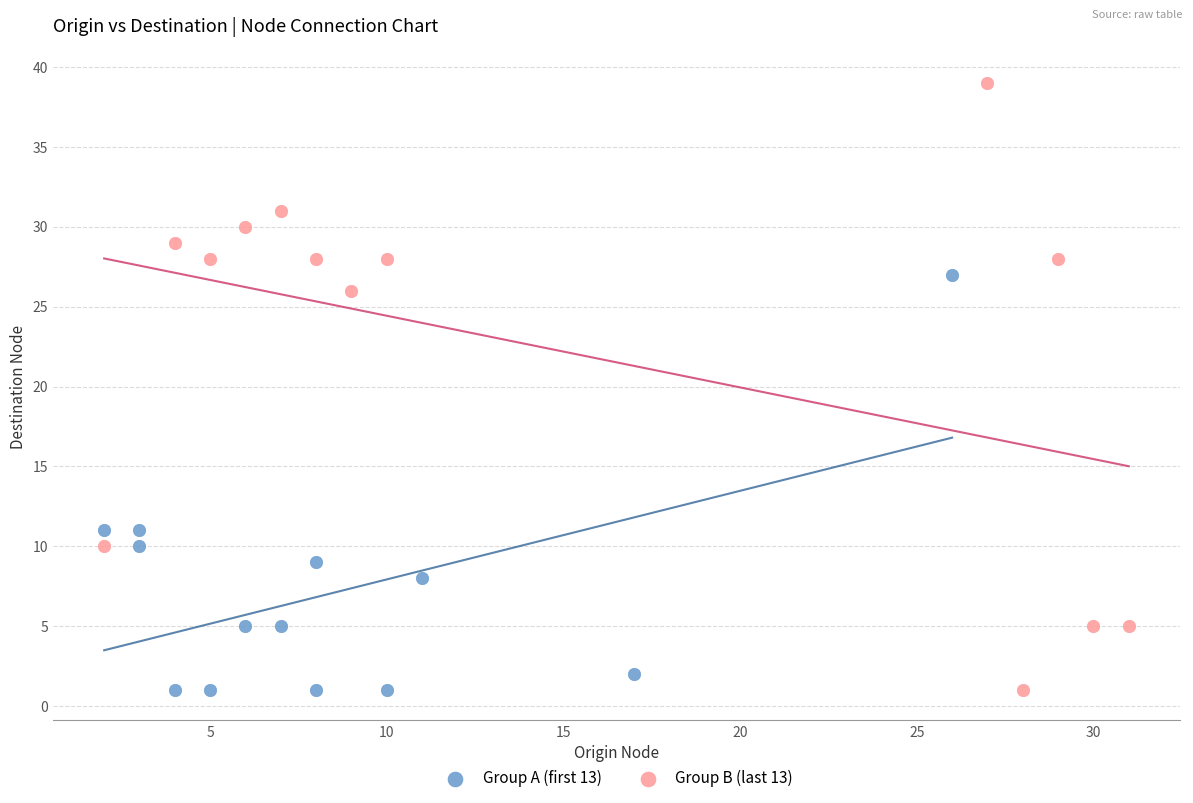

Which series has the largest Y range (max minus min)?

Group B (last 13)